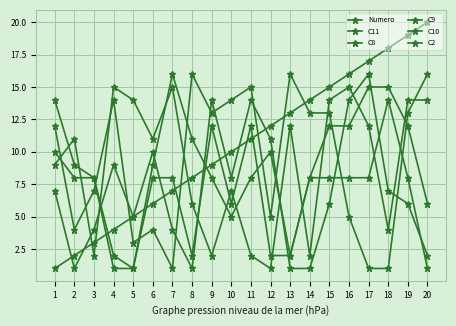

True or false: C9 has a value of 14 at 19.

True